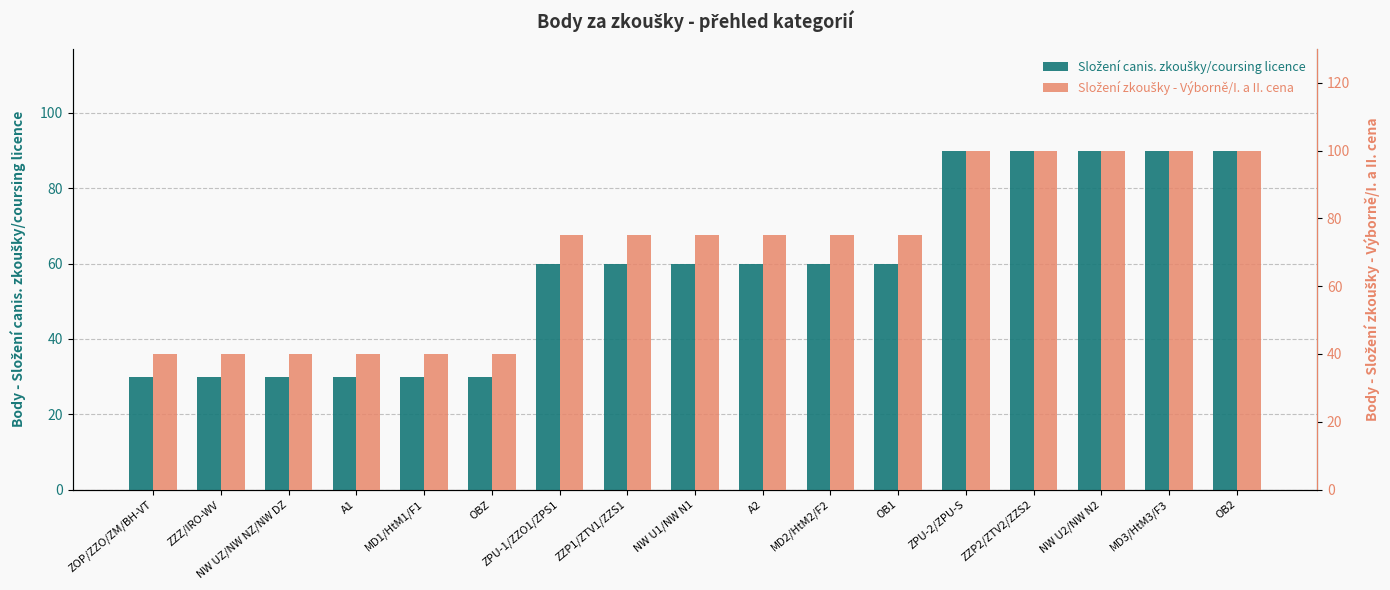

Reading right to left, extract all data points from this chart.

Složení canis. zkoušky/coursing licence: OB2=90	MD3/HtM3/F3=90	NW U2/NW N2=90	ZZP2/ZTV2/ZZS2=90	ZPU-2/ZPU-S=90	OB1=60	MD2/HtM2/F2=60	A2=60	NW U1/NW N1=60	ZZP1/ZTV1/ZZS1=60	ZPU-1/ZZO1/ZPS1=60	OBZ=30	MD1/HtM1/F1=30	A1=30	NW UZ/NW NZ/NW DZ=30	ZZZ/IRO-WV=30	ZOP/ZZO/ZM/BH-VT=30
Složení zkoušky - Výborně/I. a II. cena: OB2=100	MD3/HtM3/F3=100	NW U2/NW N2=100	ZZP2/ZTV2/ZZS2=100	ZPU-2/ZPU-S=100	OB1=75	MD2/HtM2/F2=75	A2=75	NW U1/NW N1=75	ZZP1/ZTV1/ZZS1=75	ZPU-1/ZZO1/ZPS1=75	OBZ=40	MD1/HtM1/F1=40	A1=40	NW UZ/NW NZ/NW DZ=40	ZZZ/IRO-WV=40	ZOP/ZZO/ZM/BH-VT=40